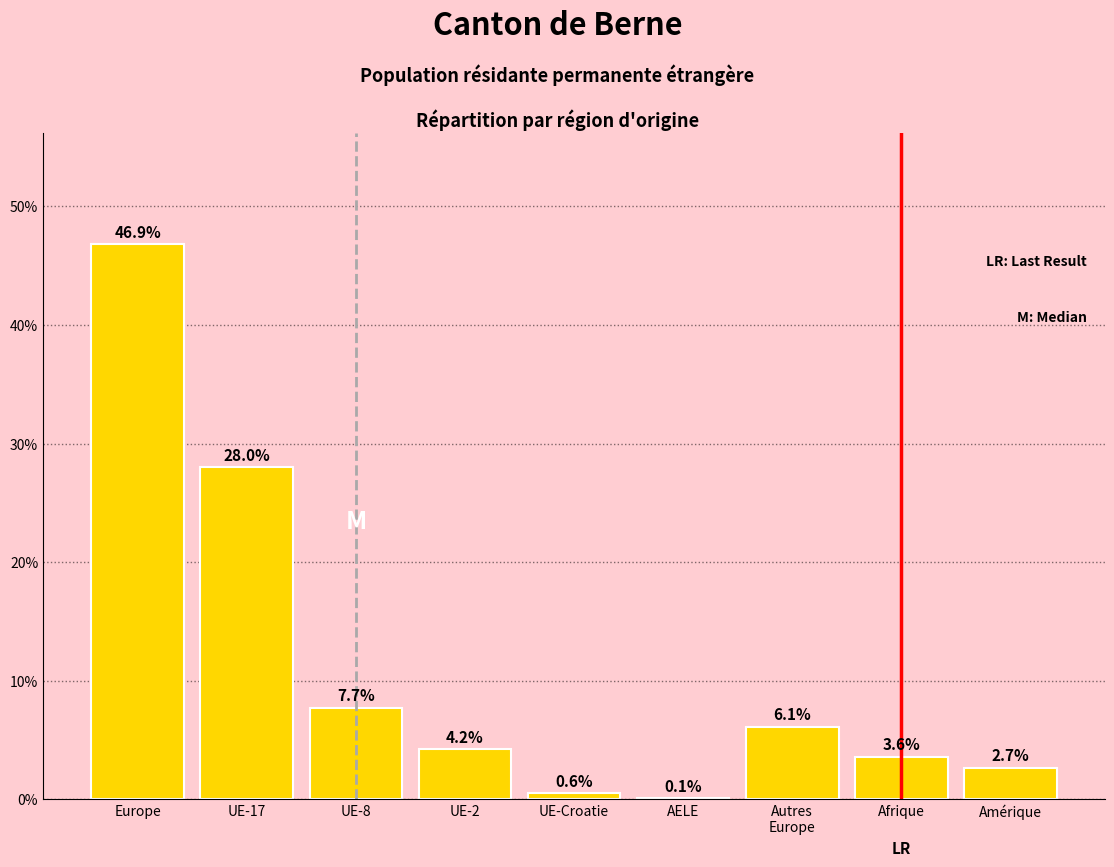

Where does the data first go above 4?

Europe